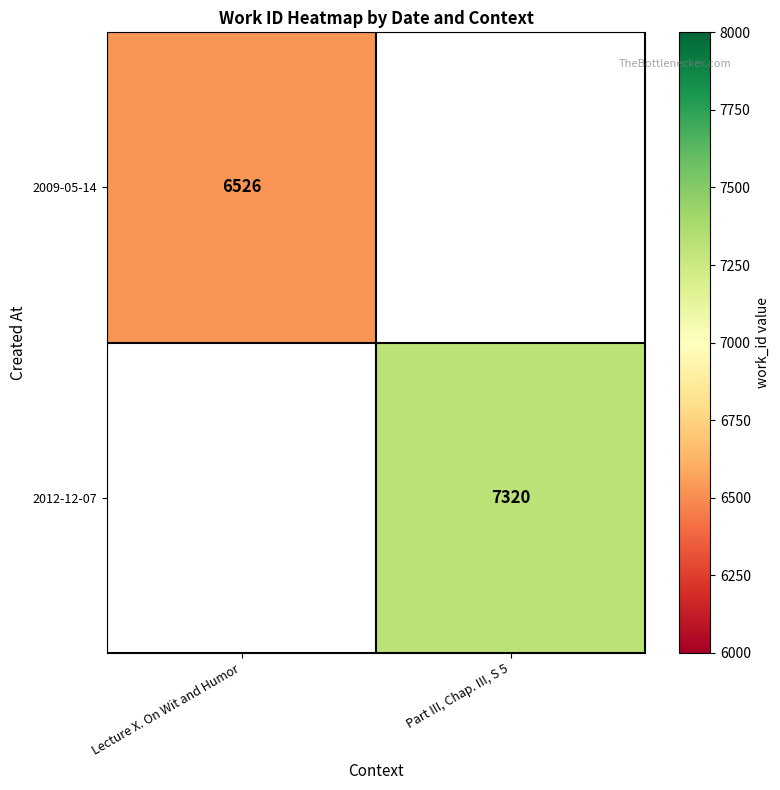

Is the value of 2012-12-07 at Part III, Chap. III, S 5 greater than the value of 2009-05-14 at Lecture X. On Wit and Humor?

Yes